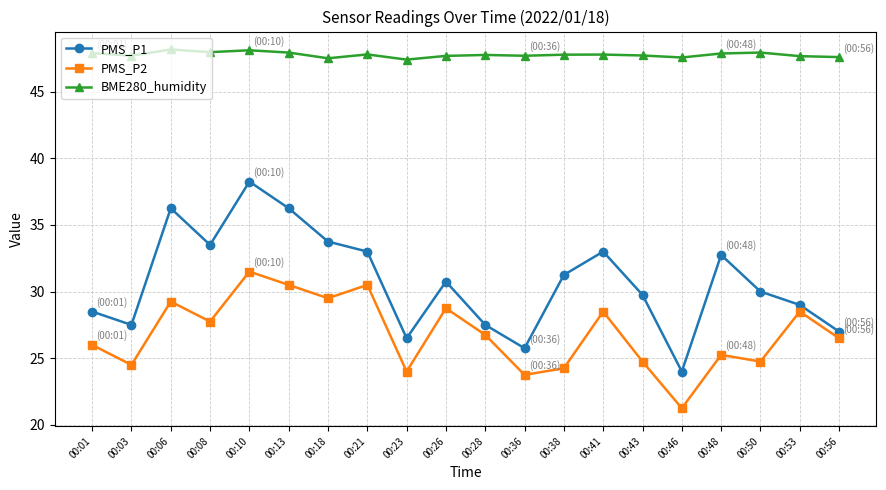

What is the sum of all BME280_humidity values?

955.4